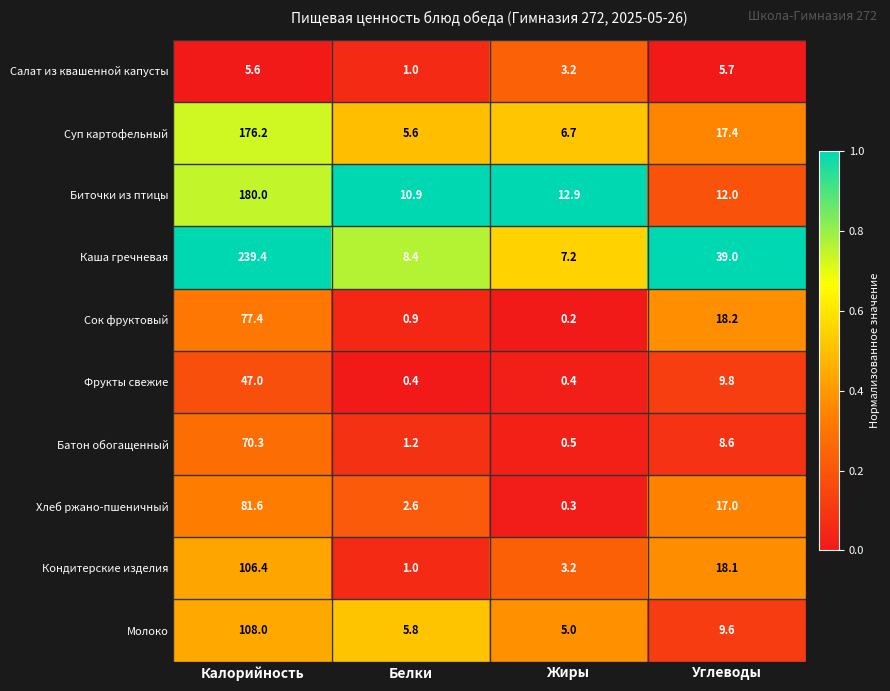

What is the difference between the maximum and minimum values in the Кондитерские изделия series?

105.4